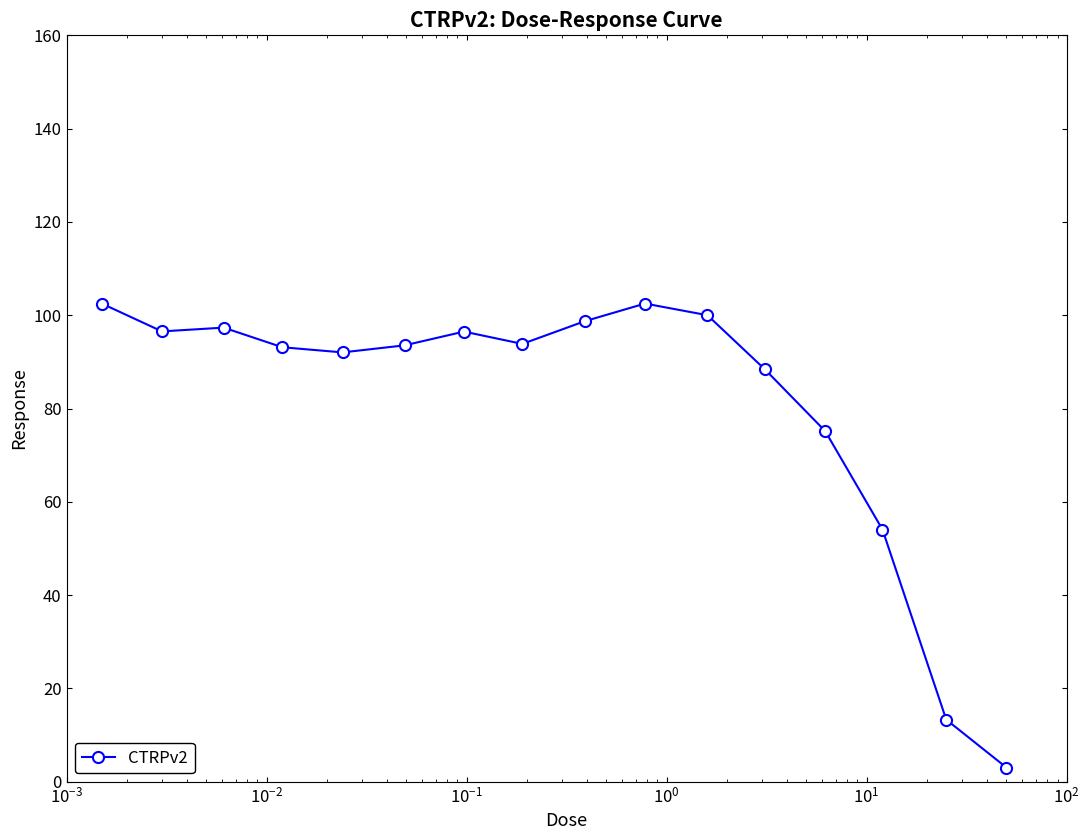

What is the maximum value shown in the chart?

102.5